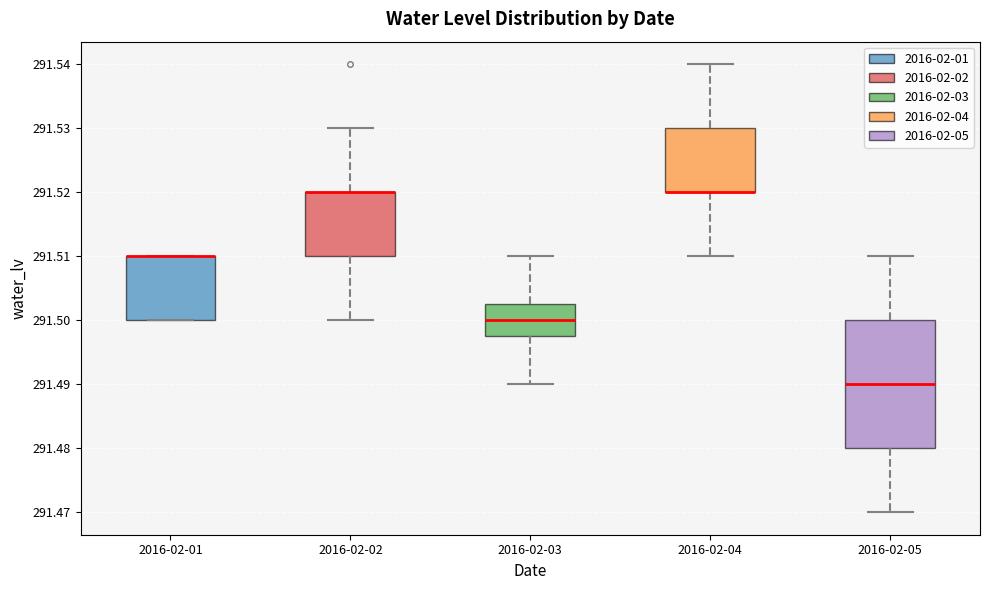

Reading left to right, read every box against the y-axis: the position of its median line, the range the box covers, and the ends of its whiskers. The values are not printed on the chart, so give them approximately, as read against the axis.

2016-02-01: median 291.510 (drawn on the box's upper edge), box 291.500 to 291.510, whiskers 291.500 to 291.510
2016-02-02: median 291.520 (drawn on the box's upper edge), box 291.510 to 291.520, whiskers 291.500 to 291.530
2016-02-03: median 291.500, box 291.498 to 291.503, whiskers 291.490 to 291.510
2016-02-04: median 291.520 (drawn on the box's lower edge), box 291.520 to 291.530, whiskers 291.510 to 291.540
2016-02-05: median 291.490, box 291.480 to 291.500, whiskers 291.470 to 291.510